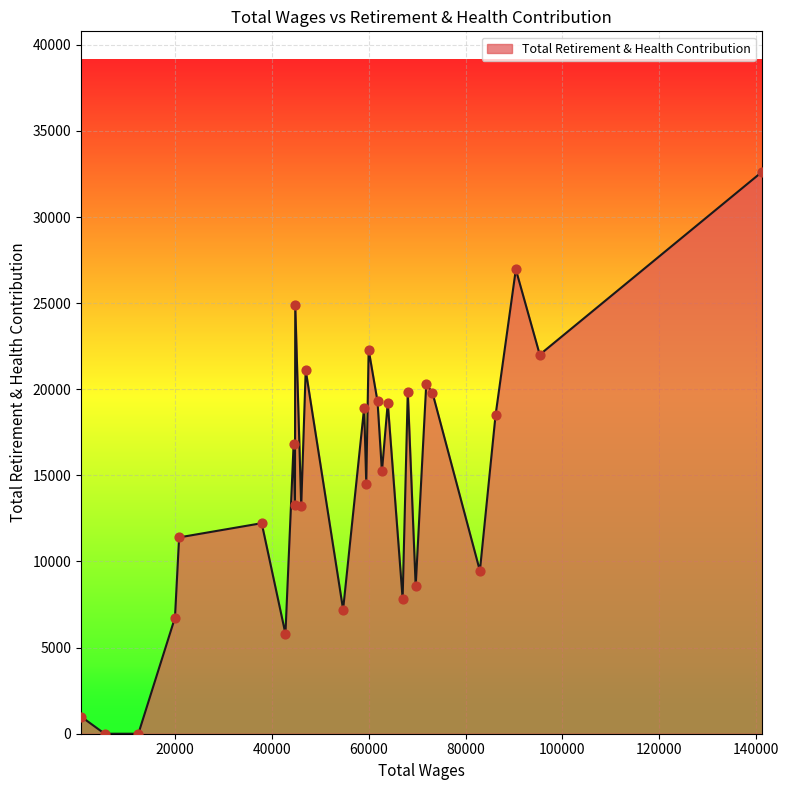

What is the maximum value shown in the chart?

32625